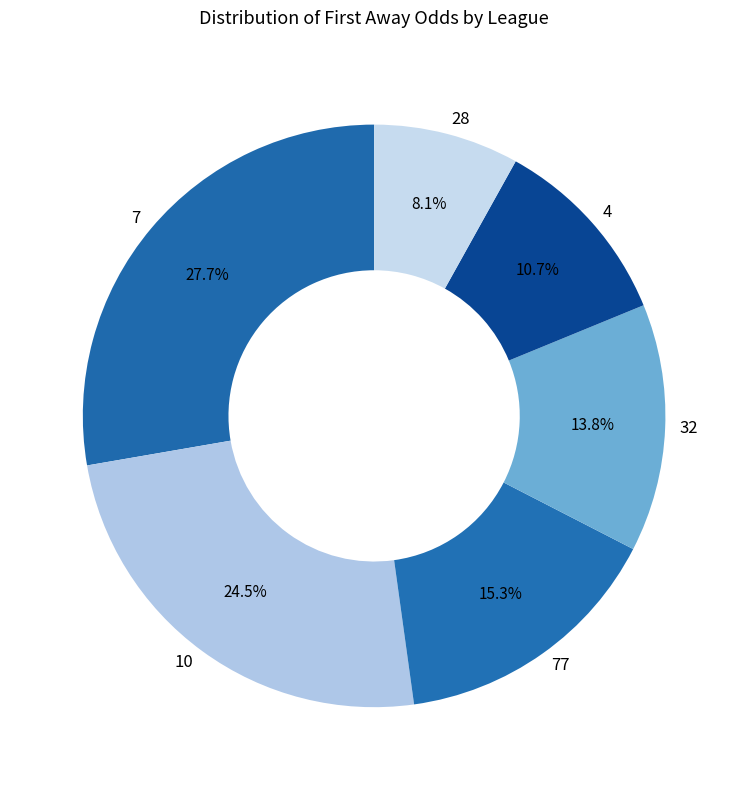

Which slice is the smallest?

28